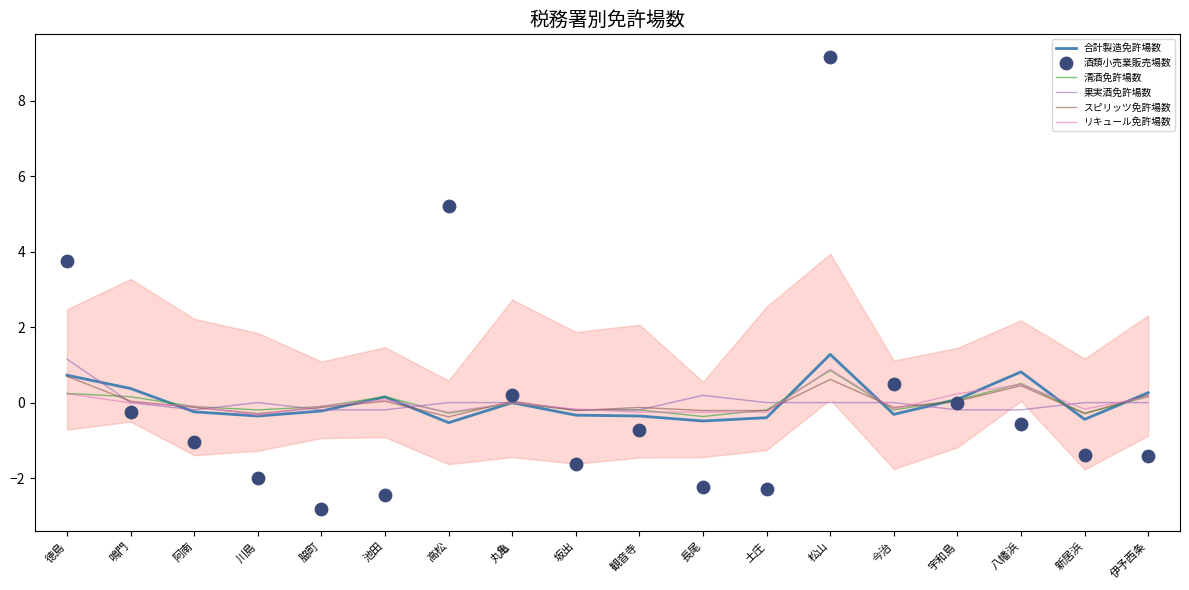

Which series contains the lowest Y value?

酒類小売業販売場数